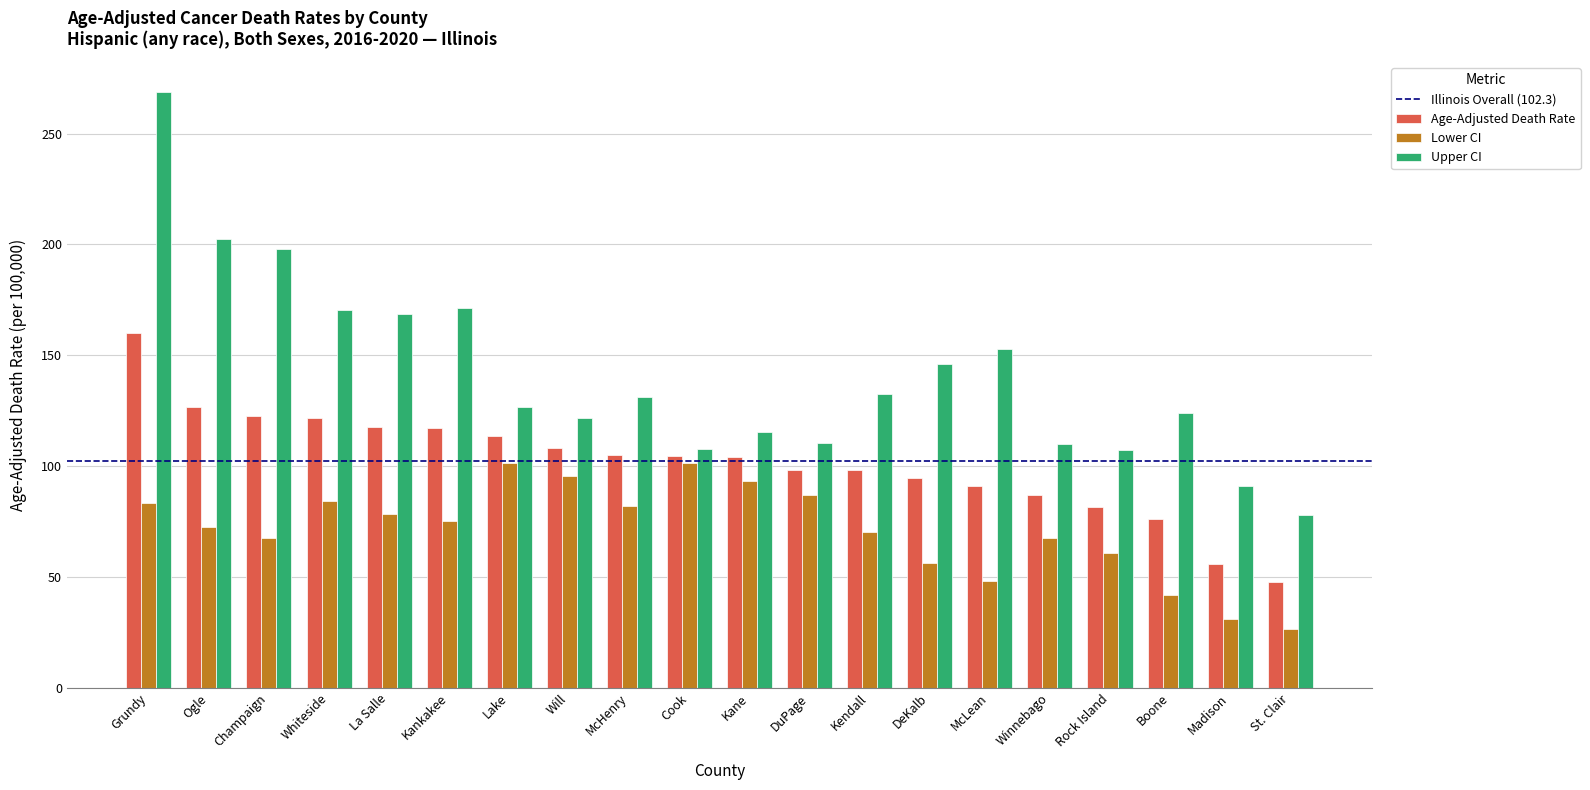

Is it true that Age-Adjusted Death Rate equals 27.9 at McHenry?

False